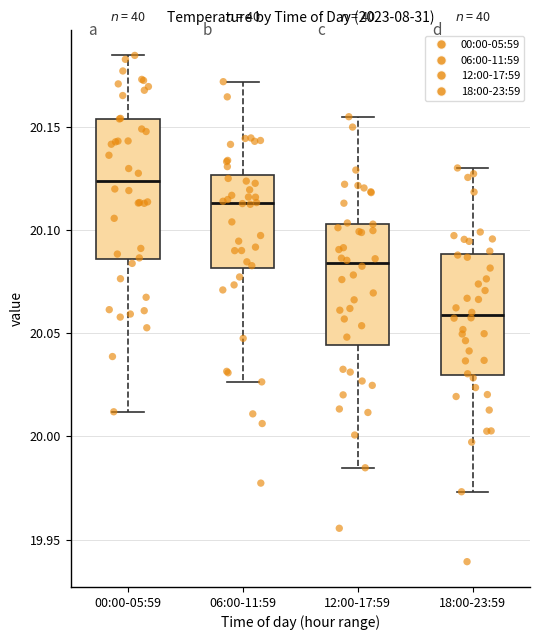

Reading left to right, transcribe this box plot: for each box, give where its median line is, the range the box spans, and where its two whiskers end, as read against the y-axis. The values are not printed on the chart, so give them approximately, as read against the axis.

00:00-05:59: median 20.125, box 20.085 to 20.155, whiskers 20.010 to 20.185
06:00-11:59: median 20.115, box 20.080 to 20.125, whiskers 20.025 to 20.170
12:00-17:59: median 20.085, box 20.045 to 20.105, whiskers 19.985 to 20.155
18:00-23:59: median 20.060, box 20.030 to 20.090, whiskers 19.975 to 20.130